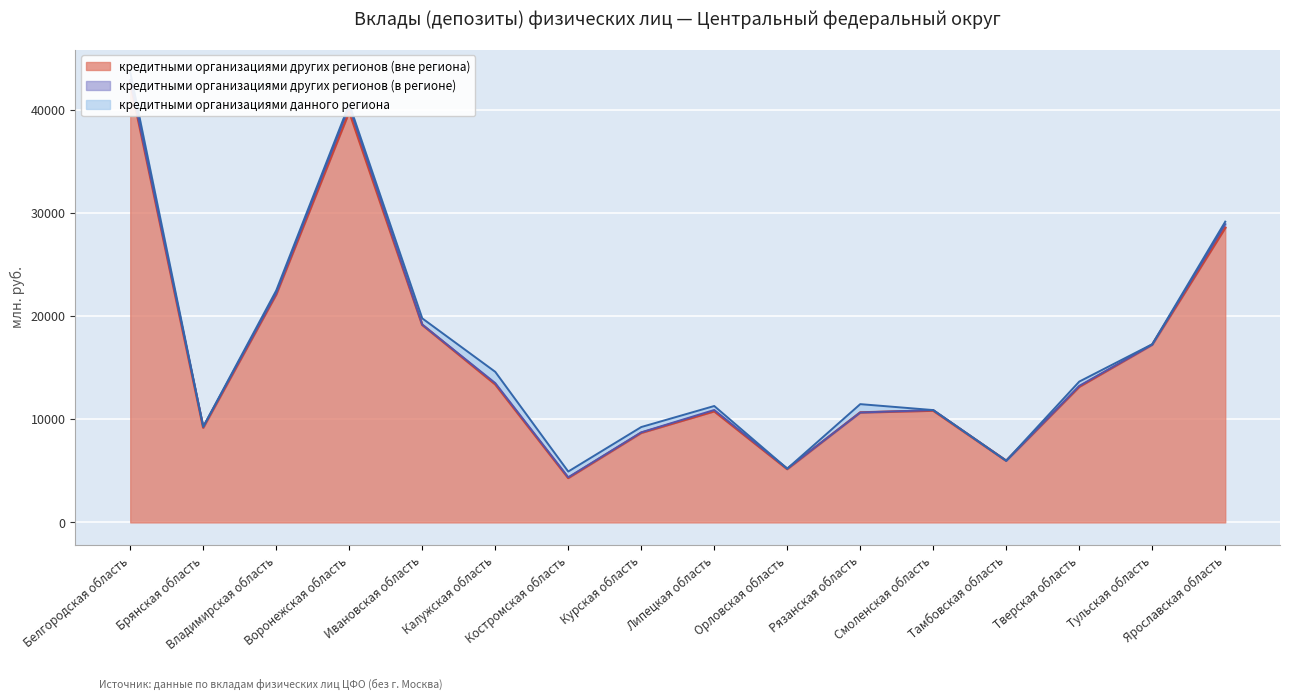

What position from the left is Орловская область?

10